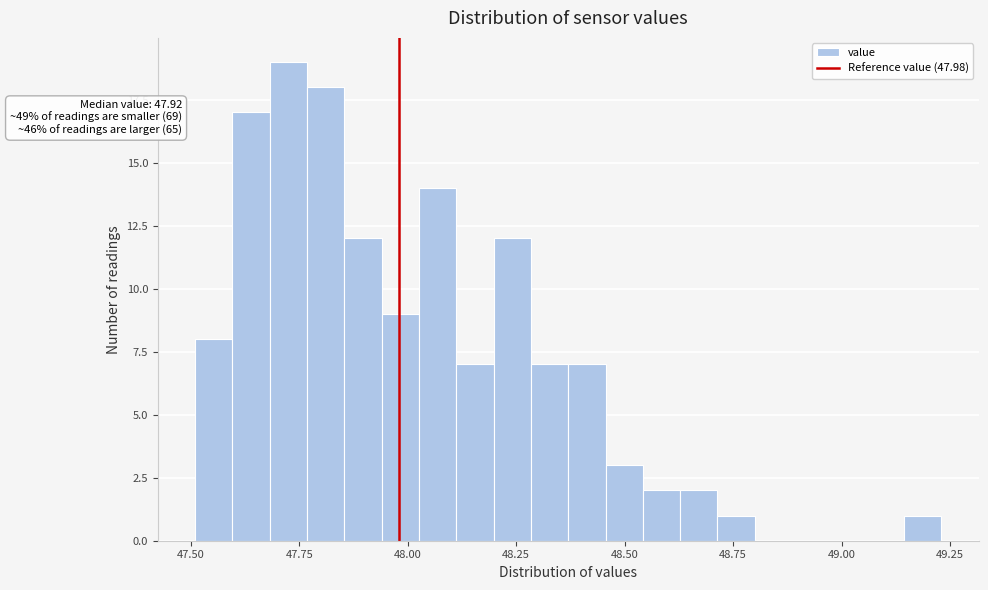

Read against the x-axis, roughly where is the centre of the tallest bar?

47.75